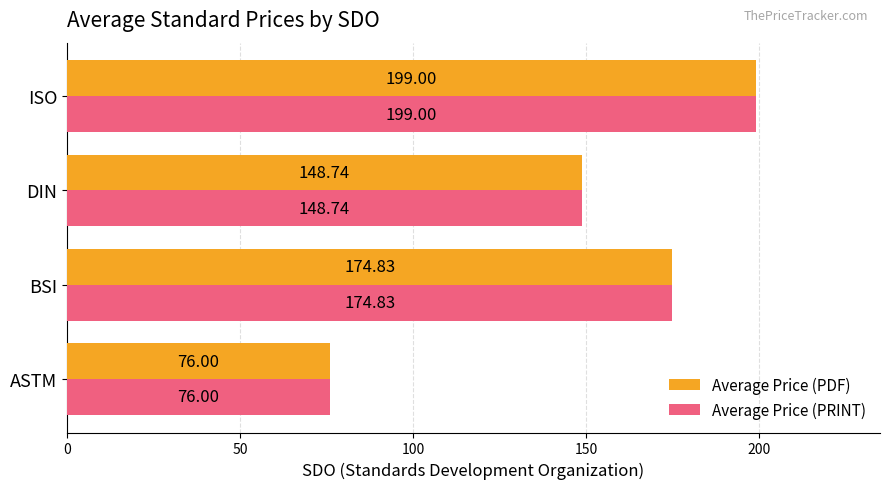

What is the difference between the second highest and second lowest values in the Average Price (PRINT) series?

26.1